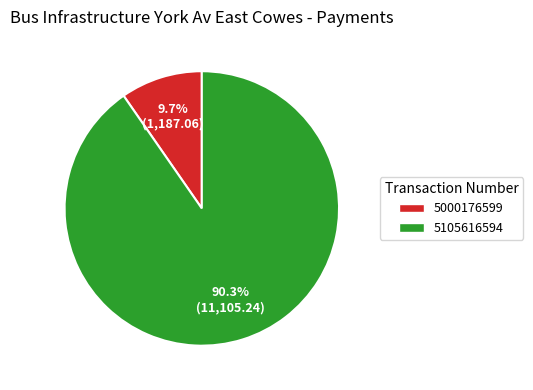

What is the largest slice in the pie chart?

5105616594